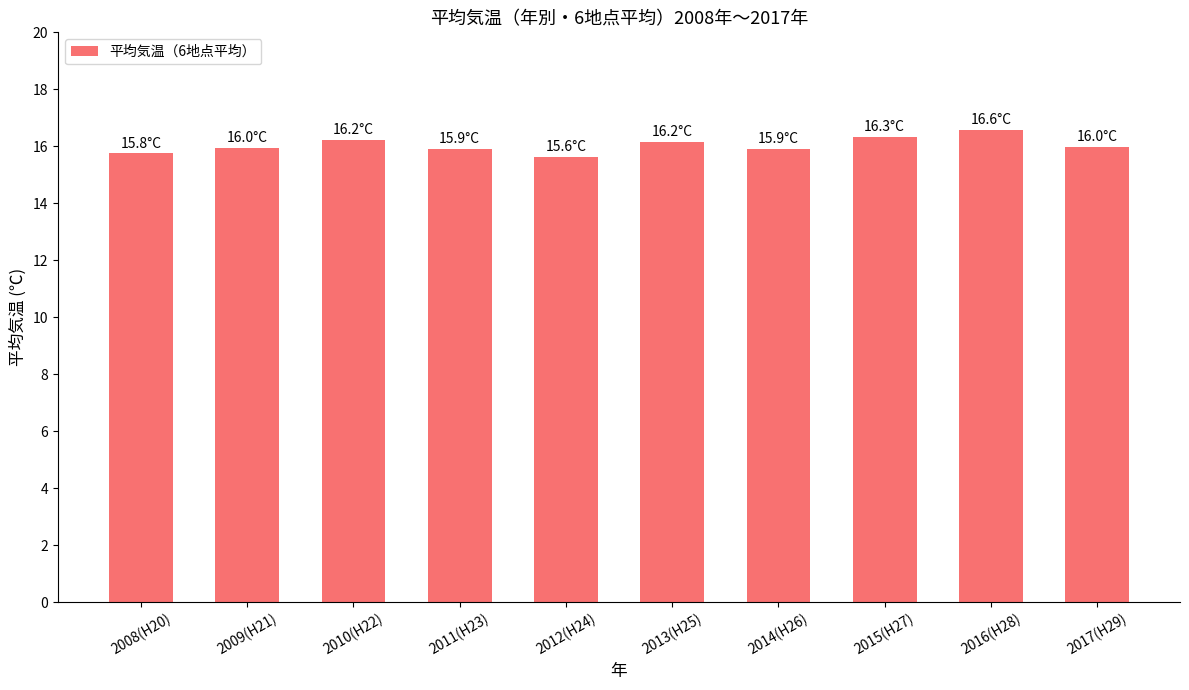

What is the label of the 4th bar from the right?

2014(H26)